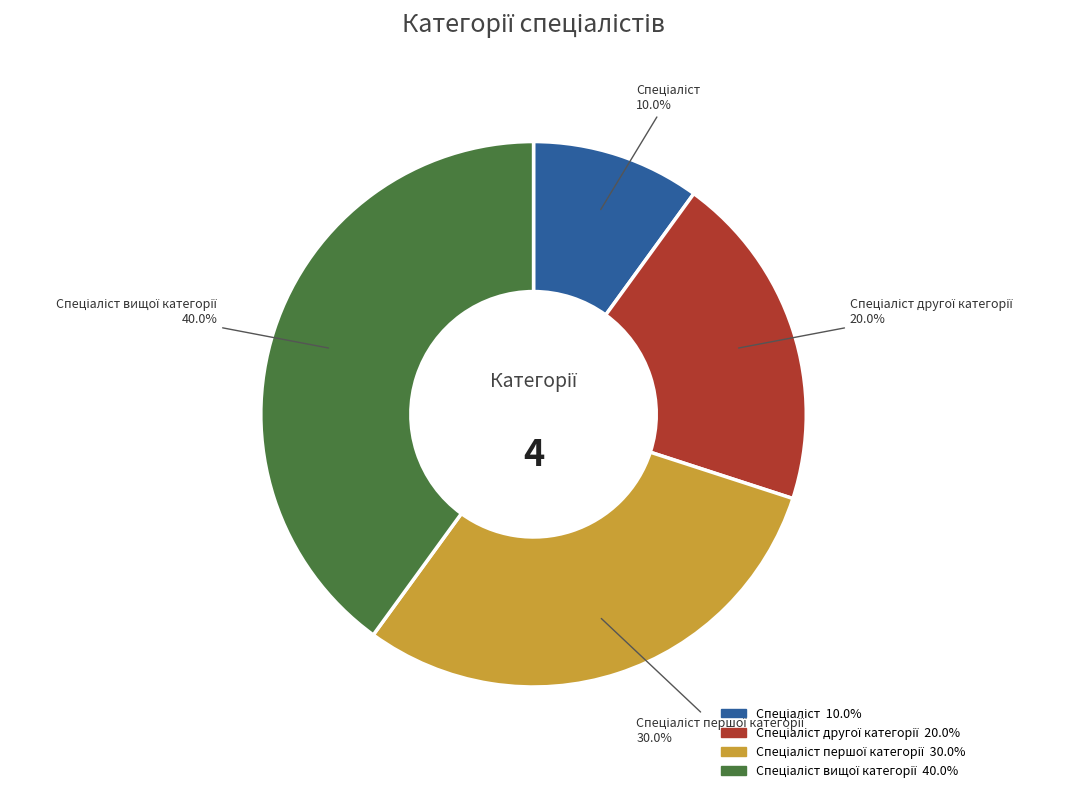

Is there a majority slice in this chart?

No